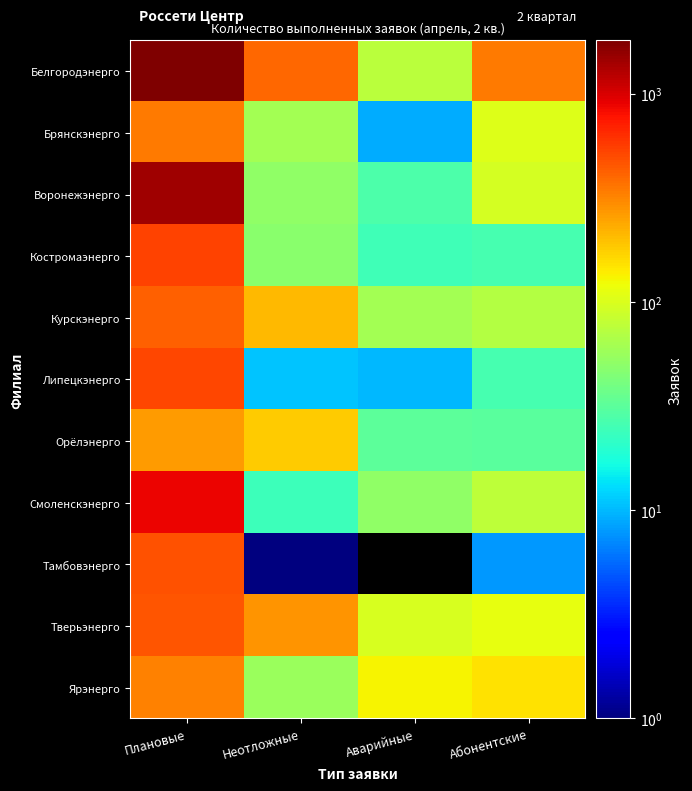

Rank the series by their maximum value, from highest to lowest.

Белгородэнерго, Воронежэнерго, Смоленскэнерго, Костромаэнерго, Липецкэнерго, Тамбовэнерго, Тверьэнерго, Курскэнерго, Брянскэнерго, Ярэнерго, Орёлэнерго